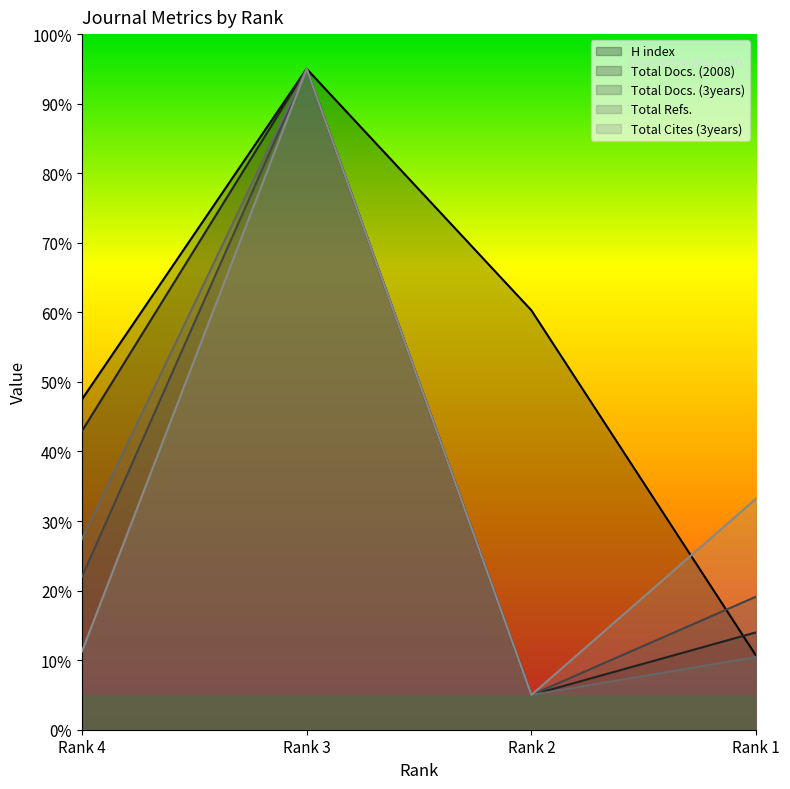

True or false: Total Docs. (3years) has a value of 6.5 at Rank 1.

False